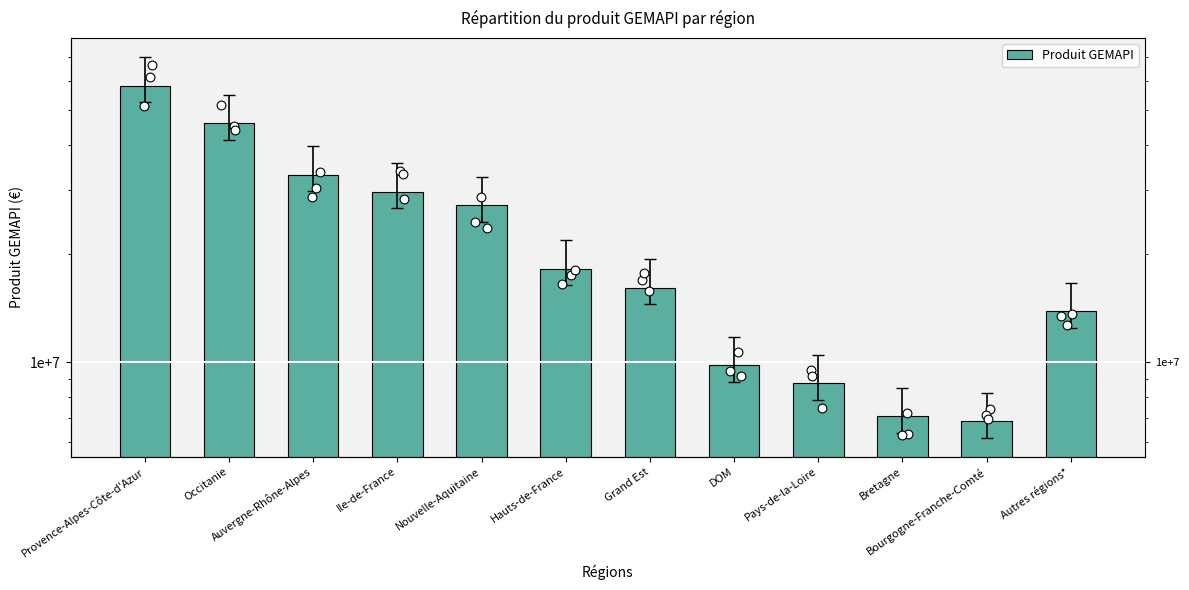

What is the ratio of the value at Pays-de-la-Loire to the value at Nouvelle-Aquitaine?

0.3